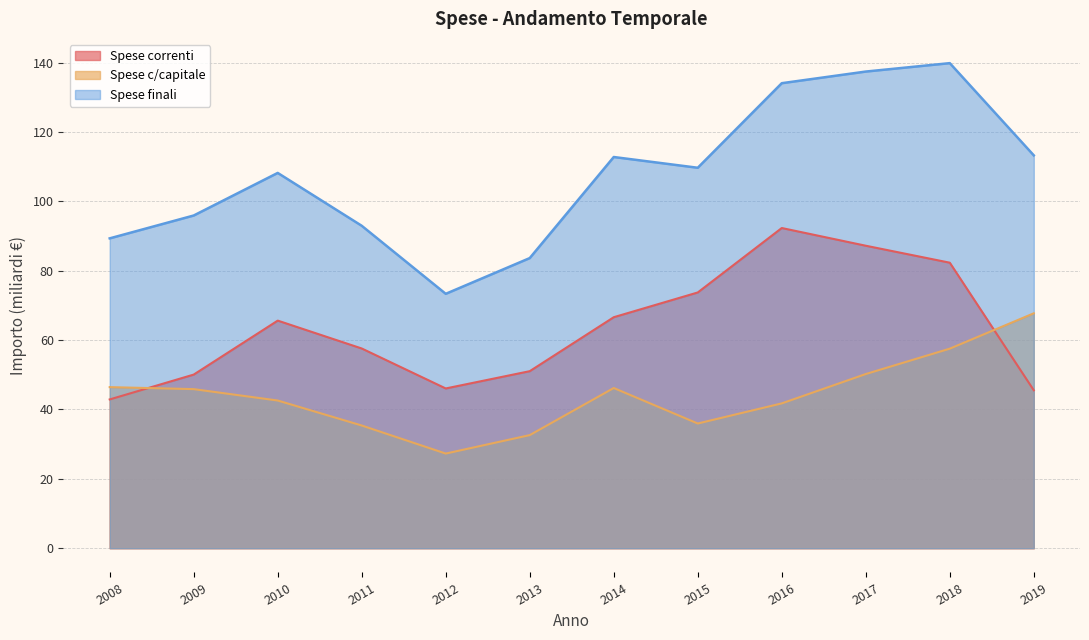

Count the number of data series in this chart.

3